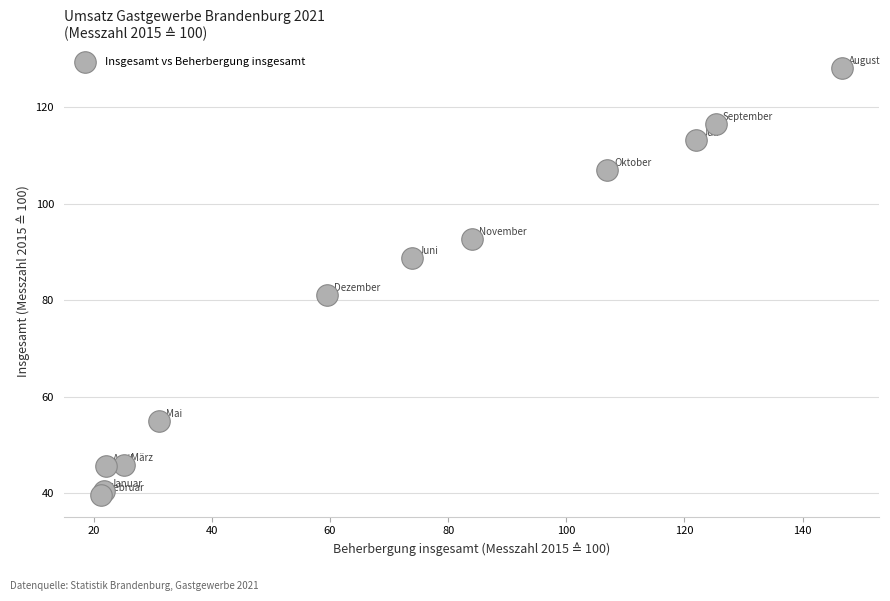

What Y value in the scatter plot is closest to 83?

81.1